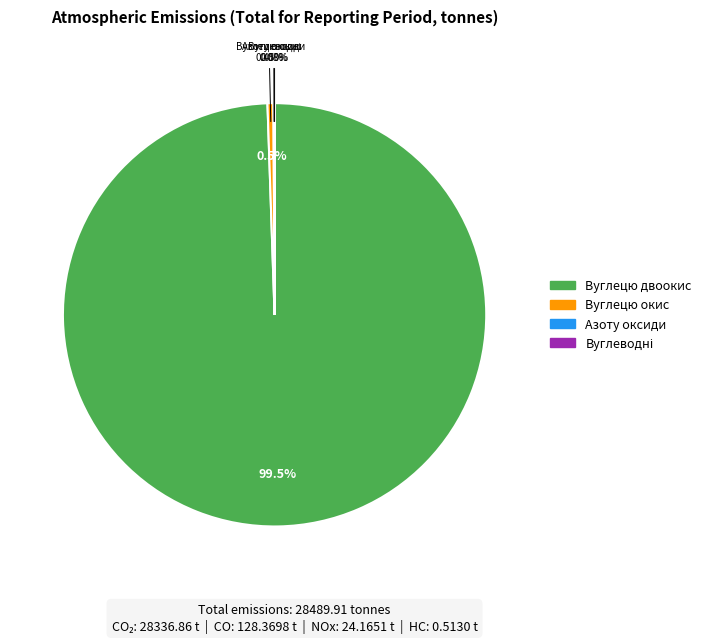

What is the change in value from Вуглецю двоокис to Азоту оксиди?

-28312.7